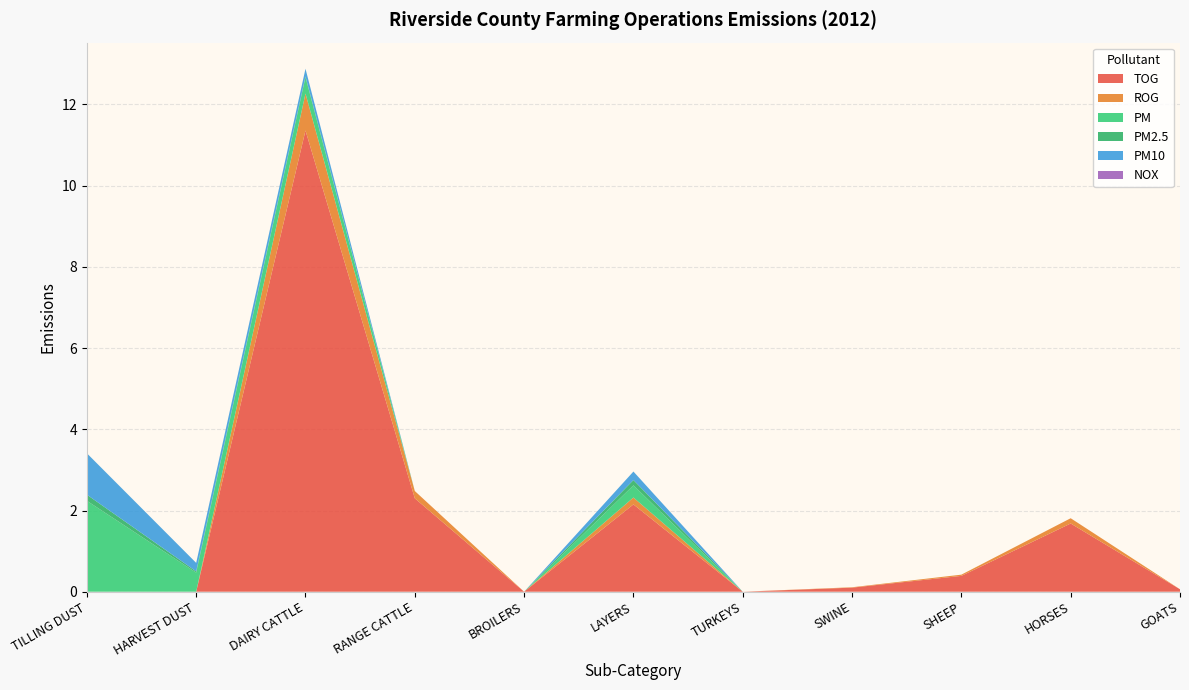

Reading left to right, list all the values displayed in this chart.

TOG: 0.0	0.0	11.4	2.3	0.0	2.1	0.0	0.1	0.4	1.7	0.1
ROG: 0.0	0.0	0.9	0.2	0.0	0.2	0.0	0.0	0.0	0.1	0.0
PM: 2.2	0.5	0.4	0.0	0.0	0.3	0.0	0.0	0.0	0.0	0.0
PM2.5: 0.1	0.0	0.0	0.0	0.0	0.1	0.0	0.0	0.0	0.0	0.0
PM10: 1.0	0.2	0.2	0.0	0.0	0.2	0.0	0.0	0.0	0.0	0.0
NOX: 0.0	0.0	0.0	0.0	0.0	0.0	0.0	0.0	0.0	0.0	0.0